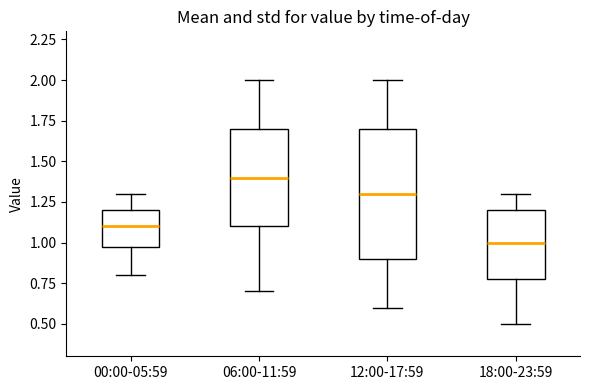

Comparing the boxes themselves (not the whiskers), which one is the tallest?

12:00-17:59